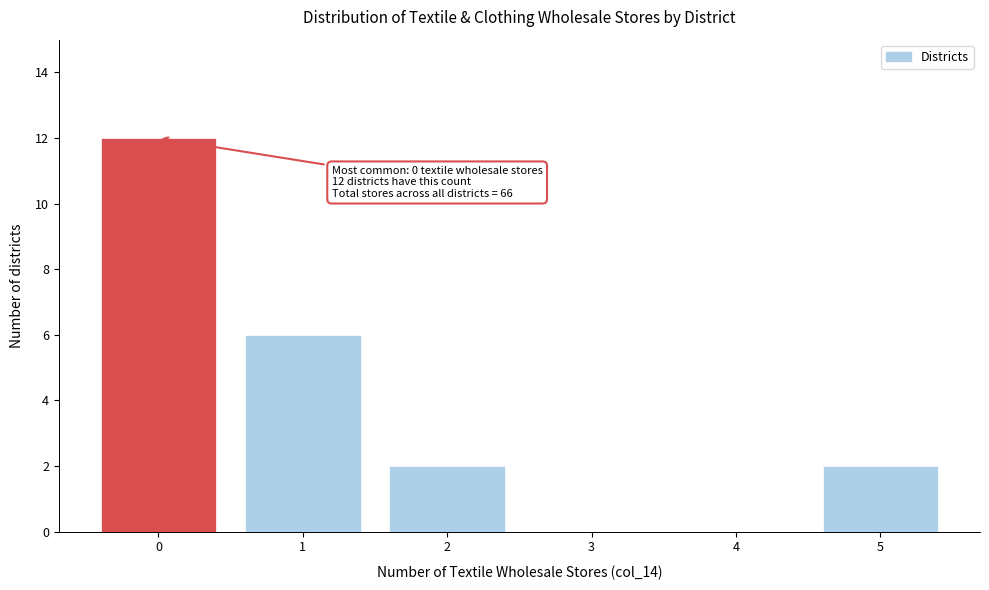

Over which range of the x-axis is the bar tallest?

-0.5 to 0.5